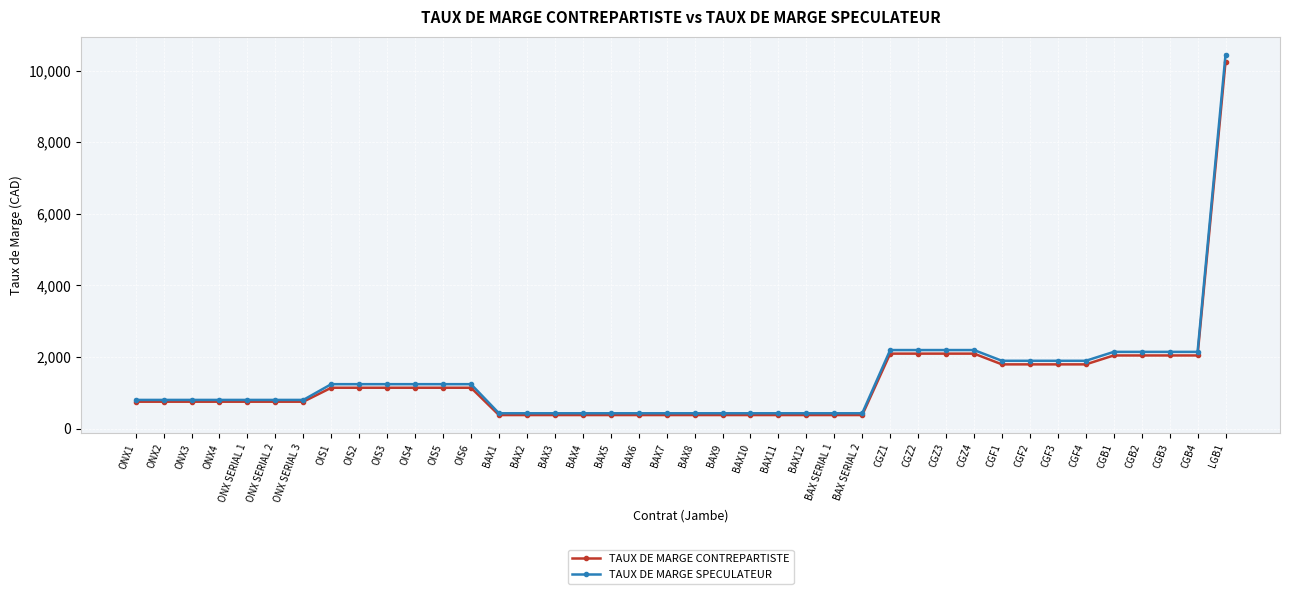

What is the total value across all series at BAX6?

806